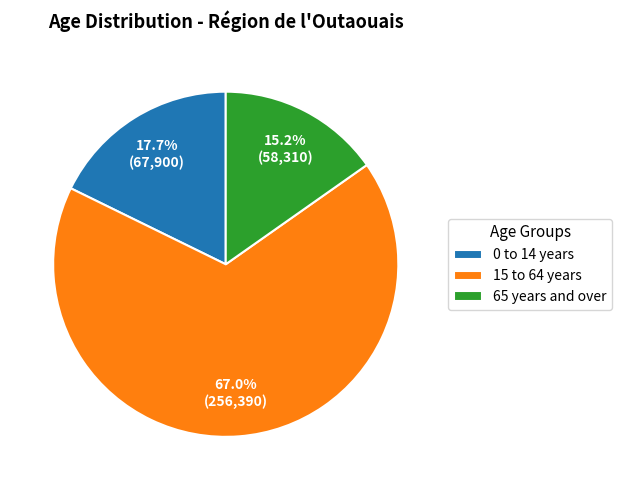

Between 15 to 64 years and 0 to 14 years, which is larger?

15 to 64 years